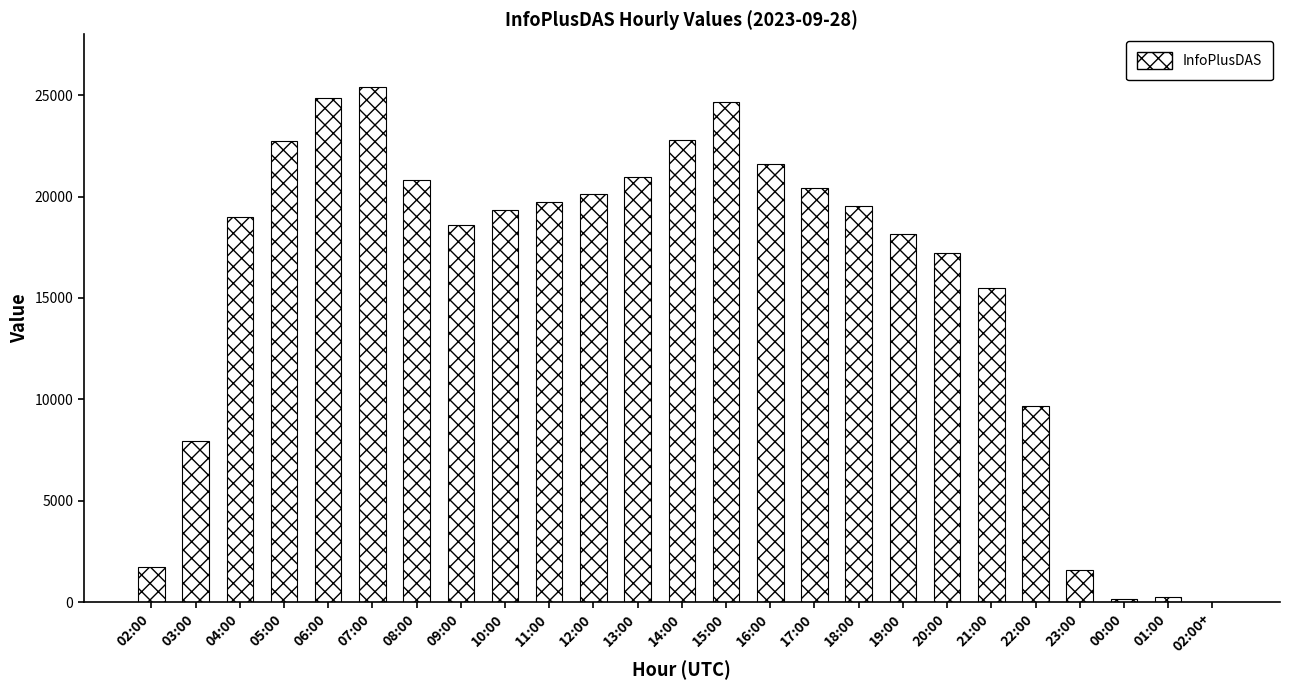

What is the change in value from 06:00 to 12:00?

-4704